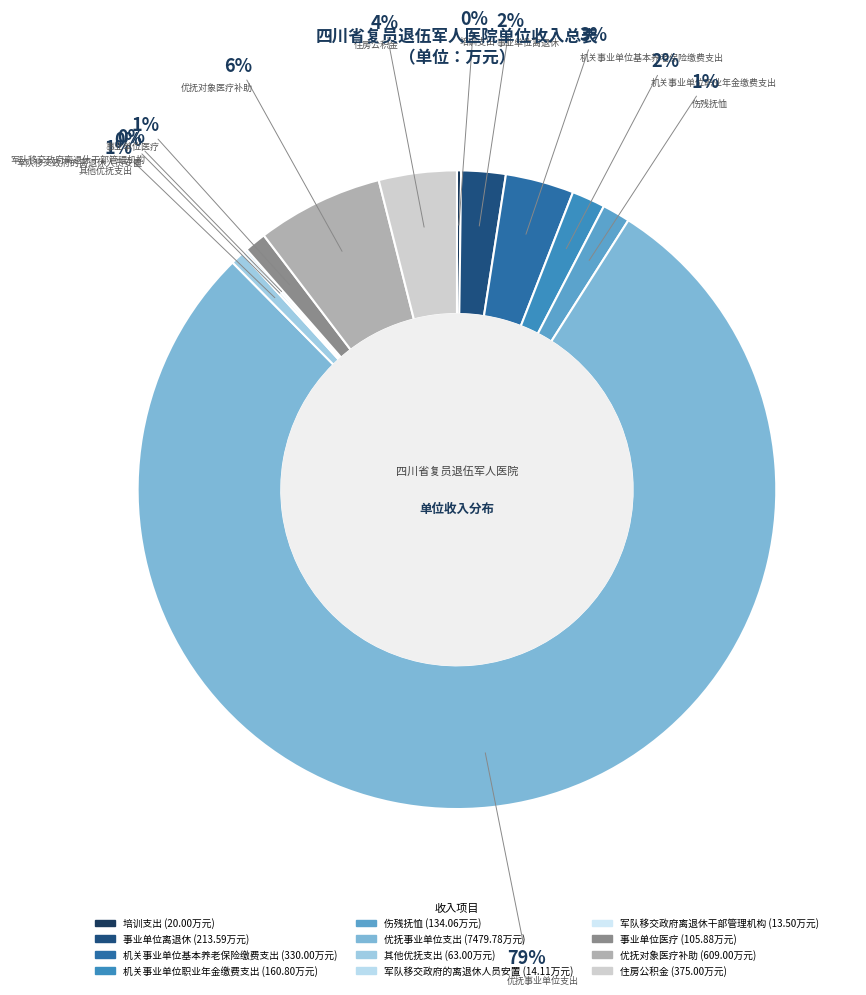

Is it true that 事业单位离退休 is 2% of the pie?

True